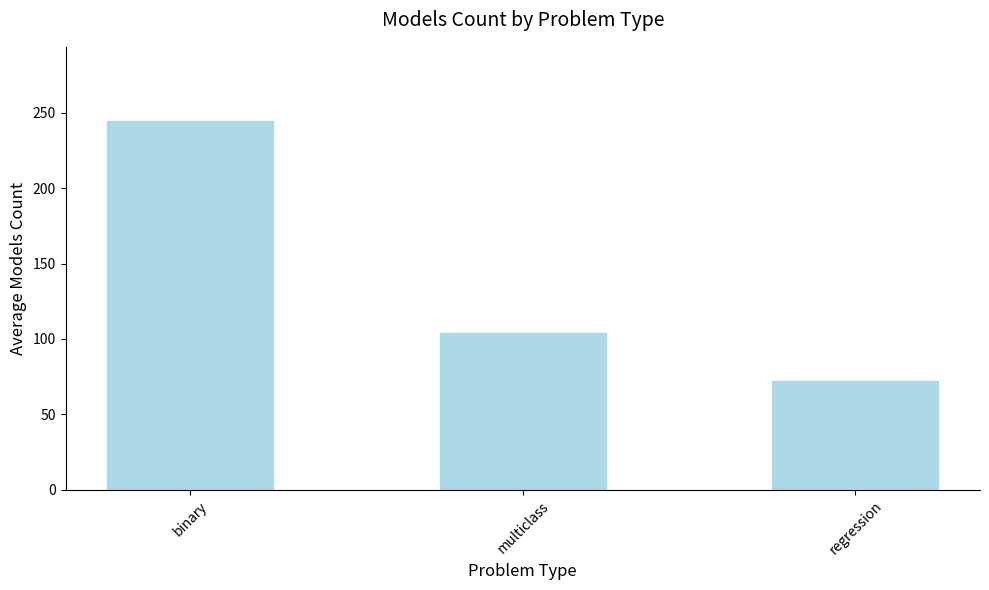

What is the difference between the values at binary and multiclass?

140.6